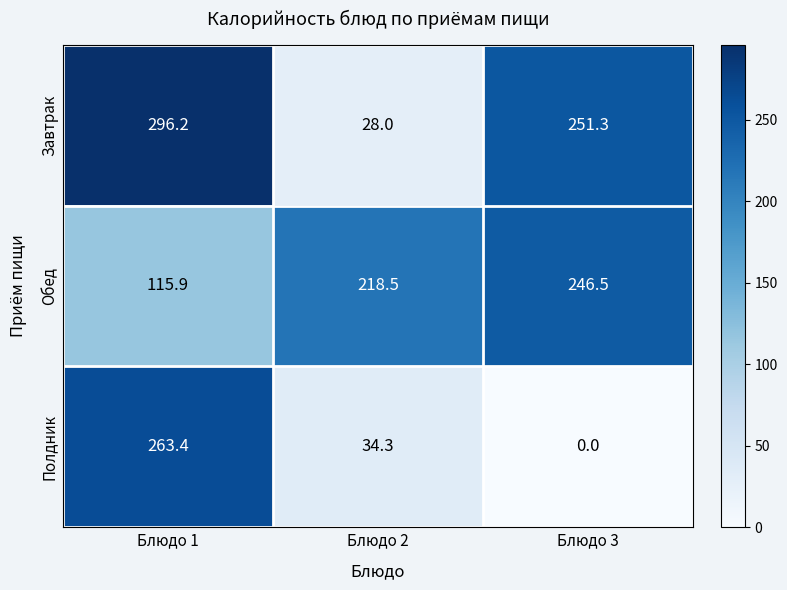

What is the total value across all series at Блюдо 1?

675.5